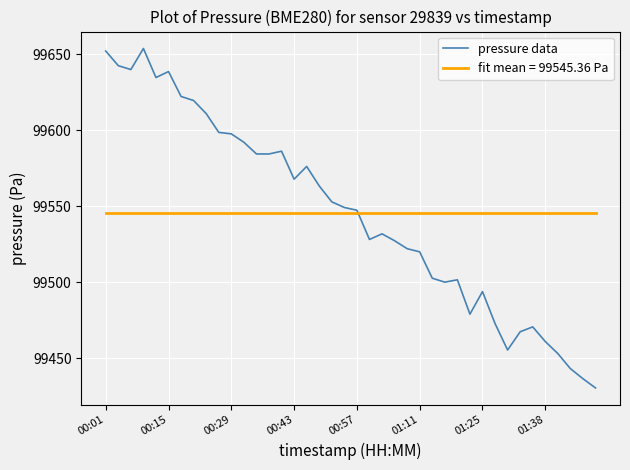

List the series in order of their peak value, lowest first.

fit mean = 99545.36 Pa, pressure data